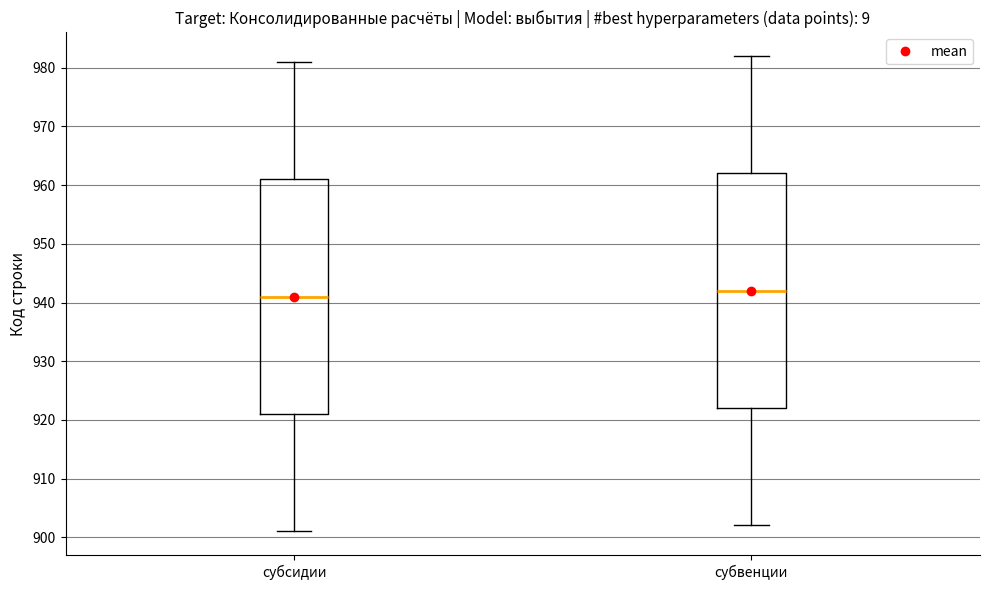

Reading left to right, transcribe this box plot: for each box, give where its median line is, the range the box spans, and where its two whiskers end, as read against the y-axis. The values are not printed on the chart, so give them approximately, as read against the axis.

субсидии: median 941, box 921 to 961, whiskers 901 to 981
субвенции: median 942, box 922 to 962, whiskers 902 to 982